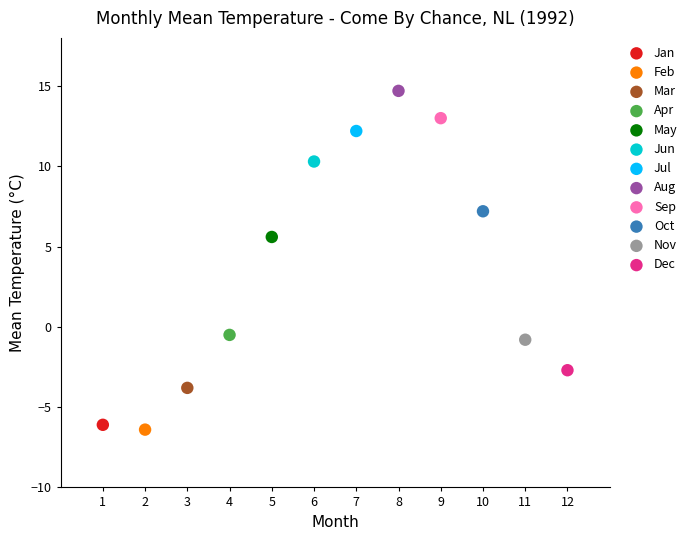

Which series contains the highest Y value?

Aug